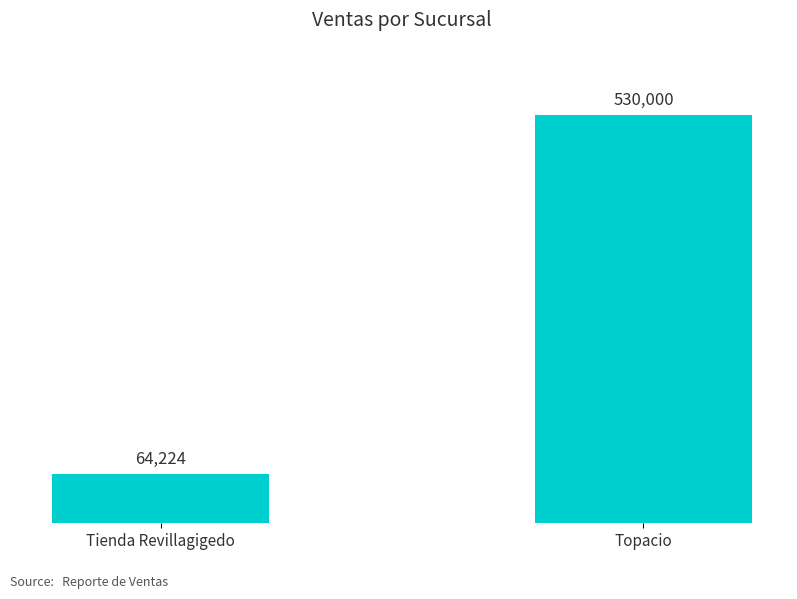

Count the number of data series in this chart.

1